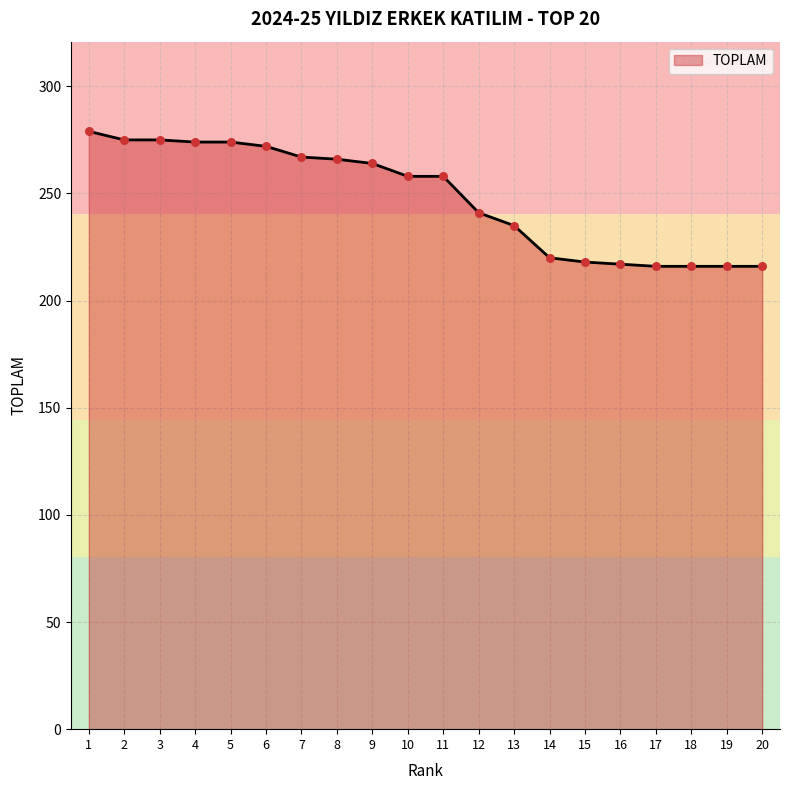

What is the change in value from 11 to 20?

-42